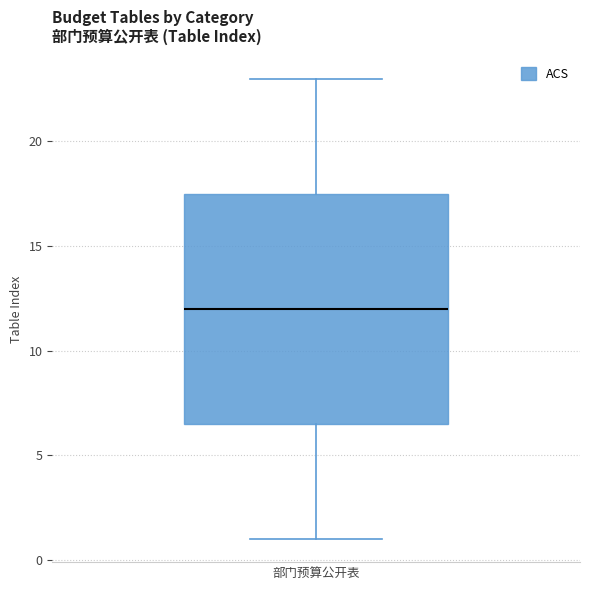

Read this box plot against the y-axis: the position of the median line, the range covered by the box, and the ends of both whiskers. The values are not printed on the chart, so give them approximately, as read against the axis.

median 12.0, box 6.5 to 17.5, whiskers 1.0 to 23.0